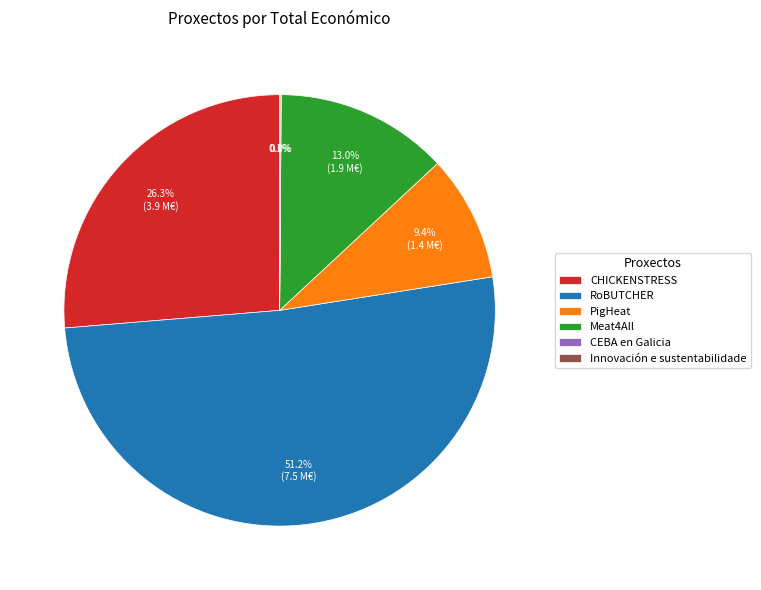

How much of the chart is everything except Meat4All?

87.0%